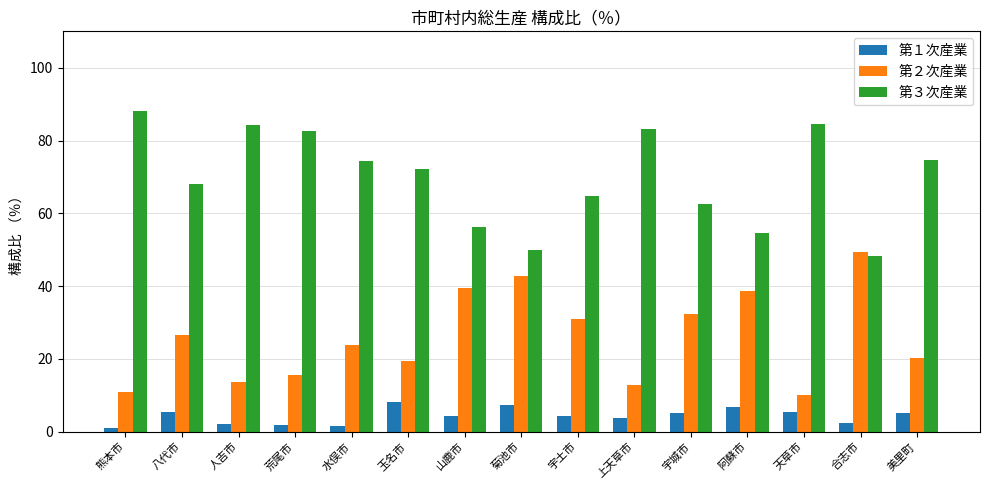

What is the difference between the maximum and minimum values in the 第２次産業 series?

39.1